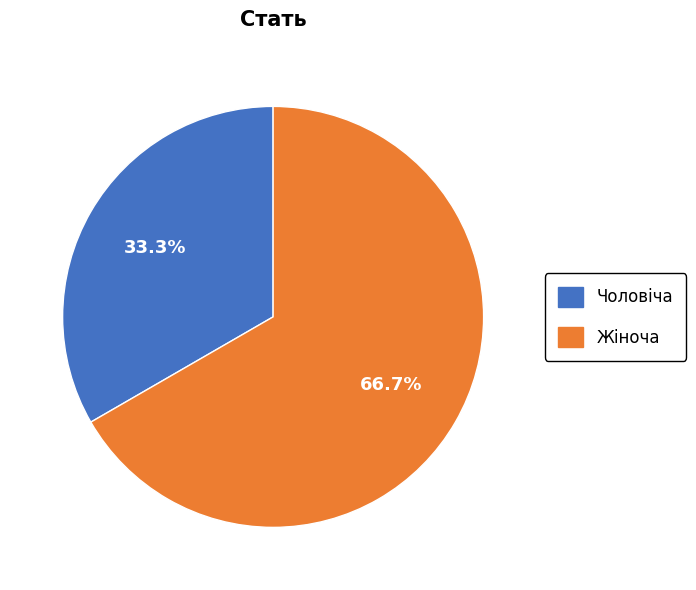

Does any single category account for the majority?

Yes